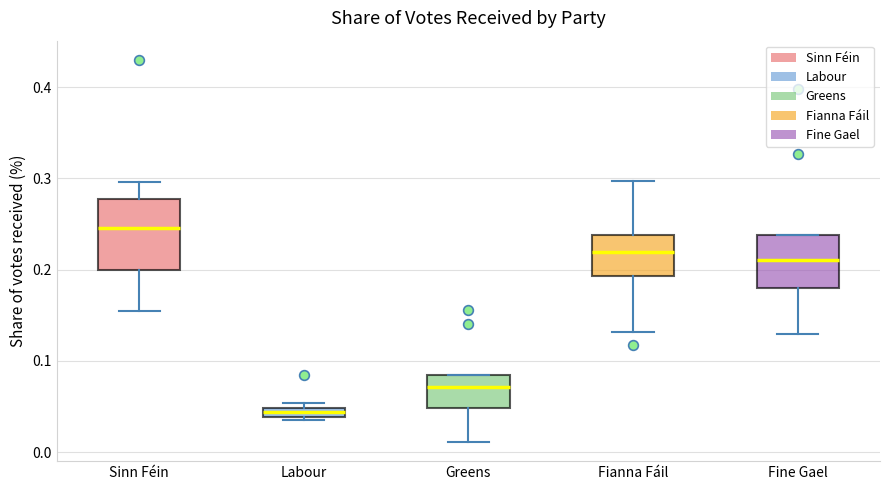

Which box is the tallest, from its lower edge to its upper edge?

Sinn Féin